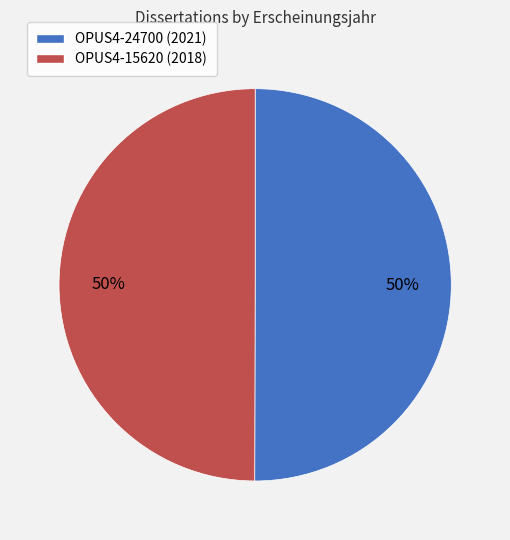

Combined, do OPUS4-15620 (2018) and OPUS4-24700 (2021) account for over 50%?

Yes